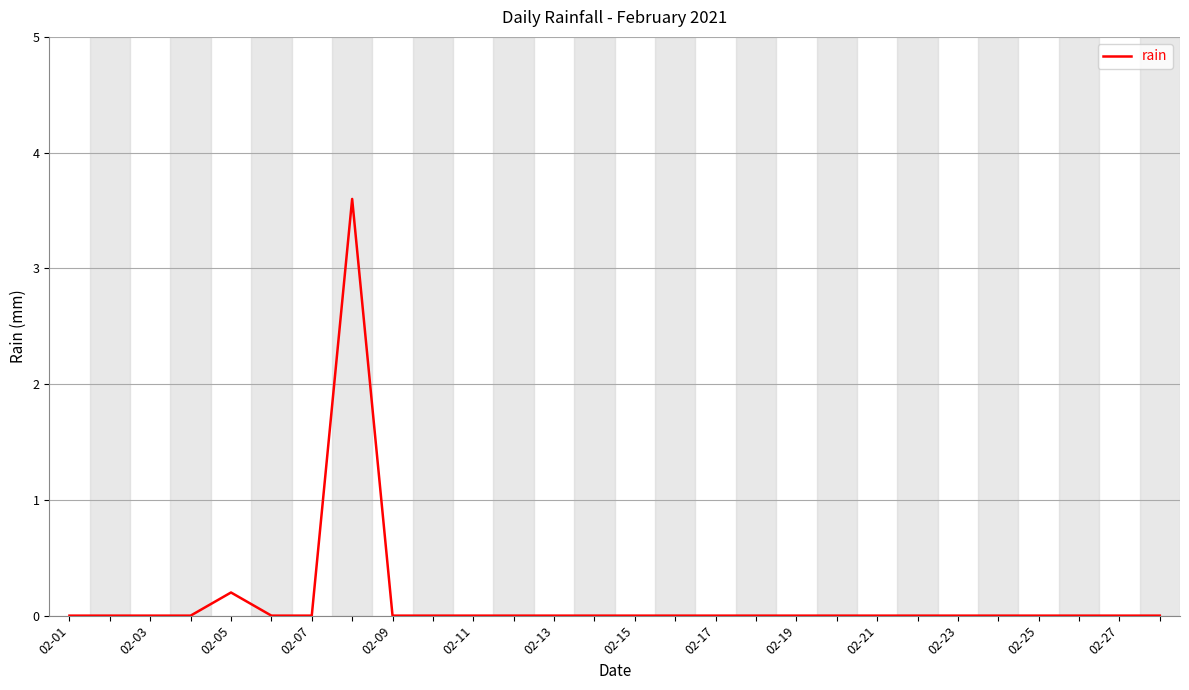

What is the difference between the maximum and minimum values?

3.6